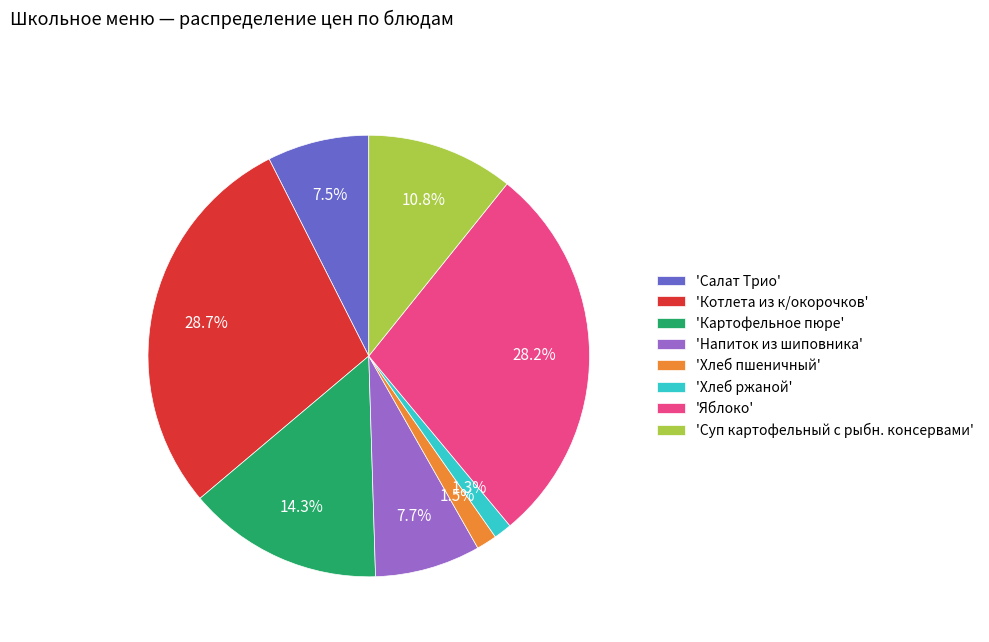

How many slices are in this pie chart?

8